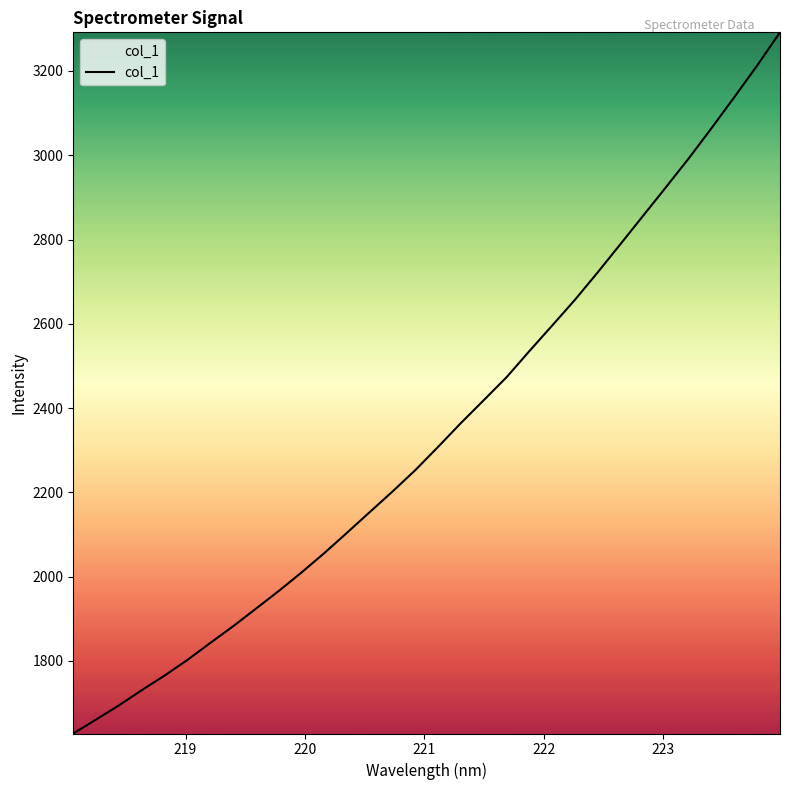

What is the minimum value shown in the chart?

1627.7